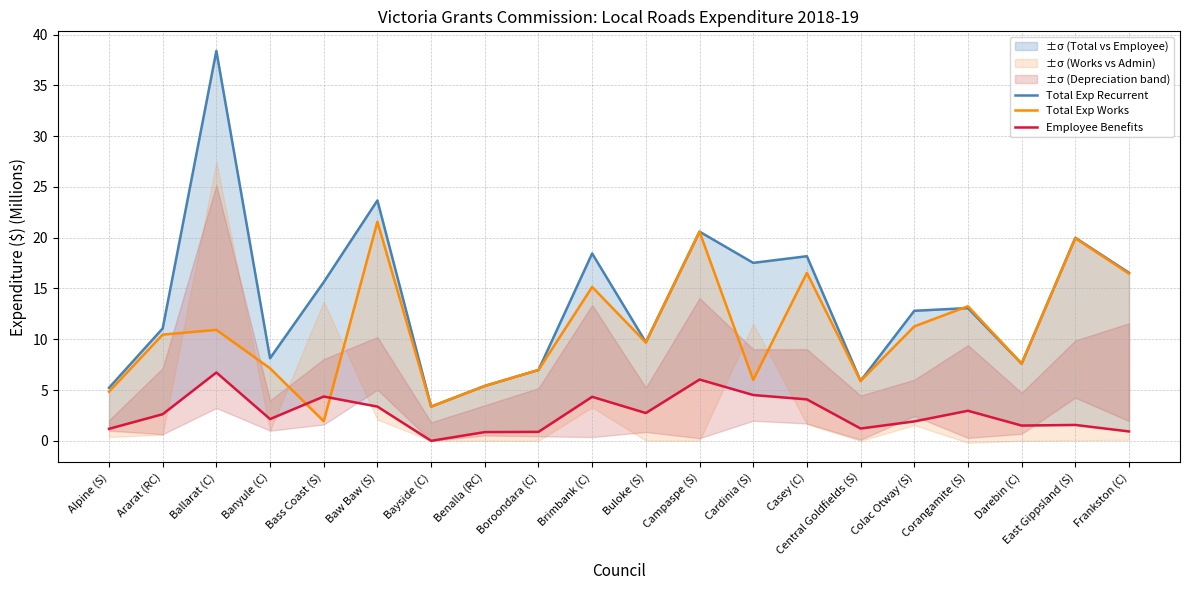

How many data points in Employee Benefits are above 2?

11